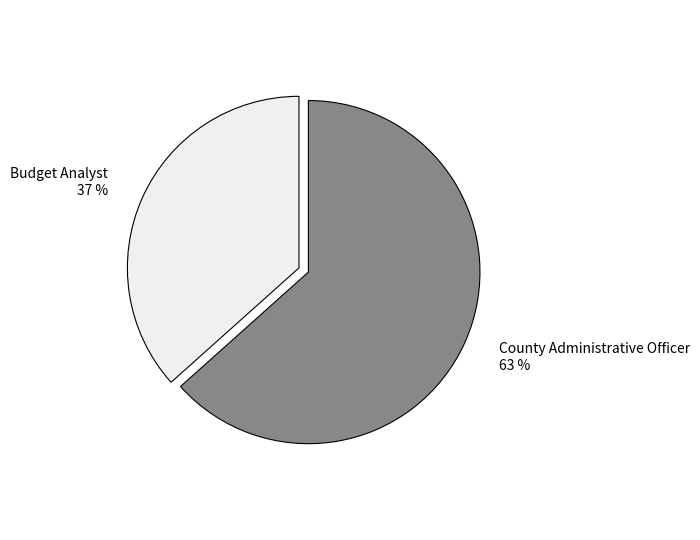

Combined, do Budget Analyst 37 % and County Administrative Officer 63 % account for over 50%?

Yes